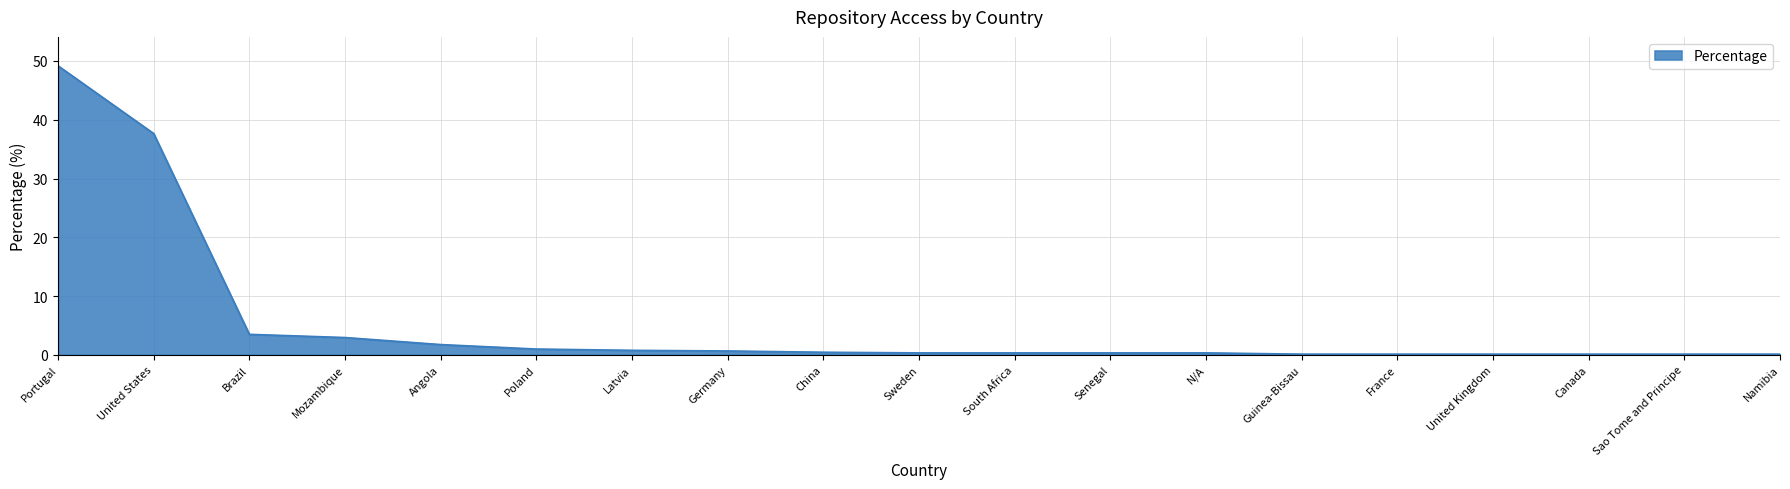

Which category has the highest value across all series?

Portugal